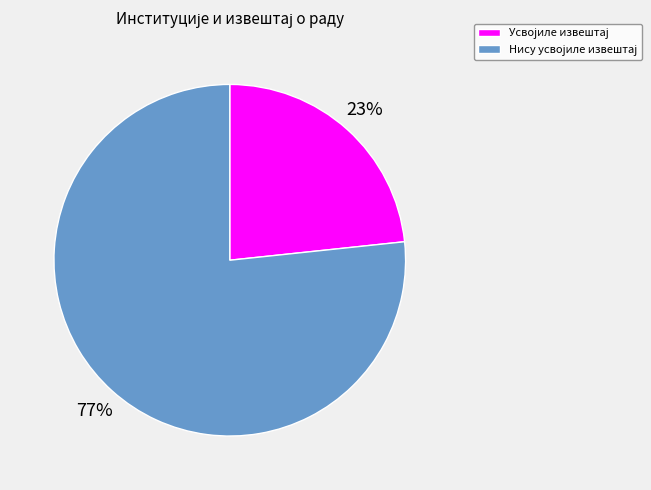

Is there a majority slice in this chart?

Yes